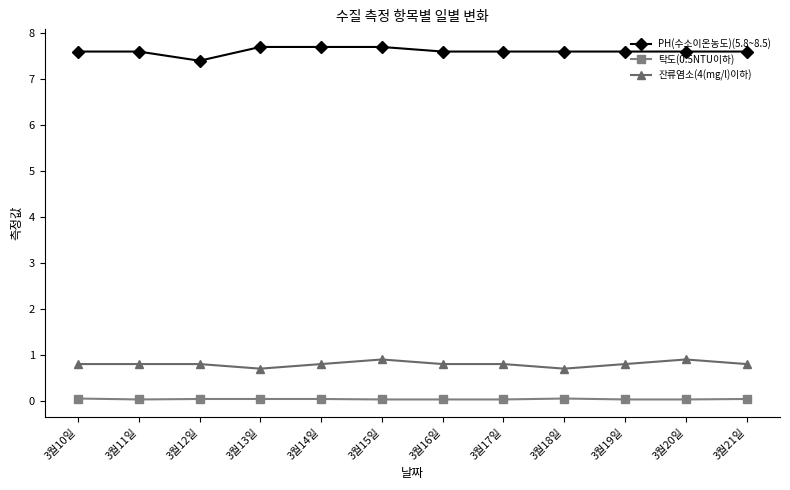

What is the sum of all 잔류염소(4(mg/l)이하) values?

9.6